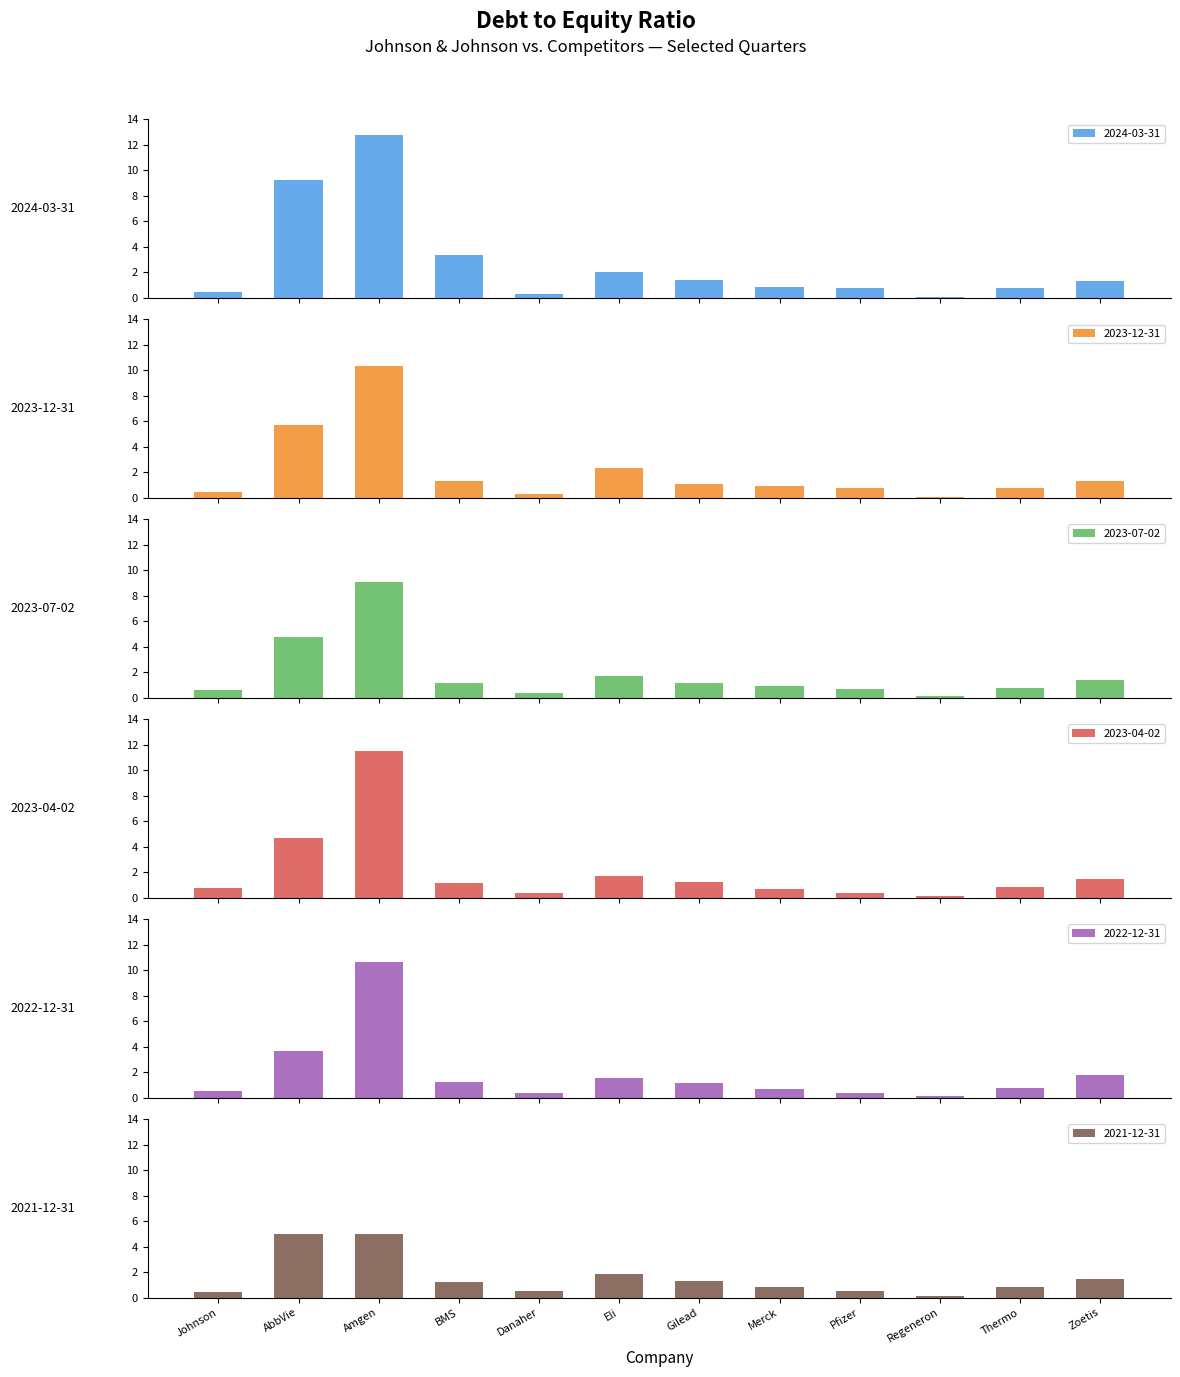

What is the sum of the 2021-12-31 values at Regeneron and AbbVie?

5.1